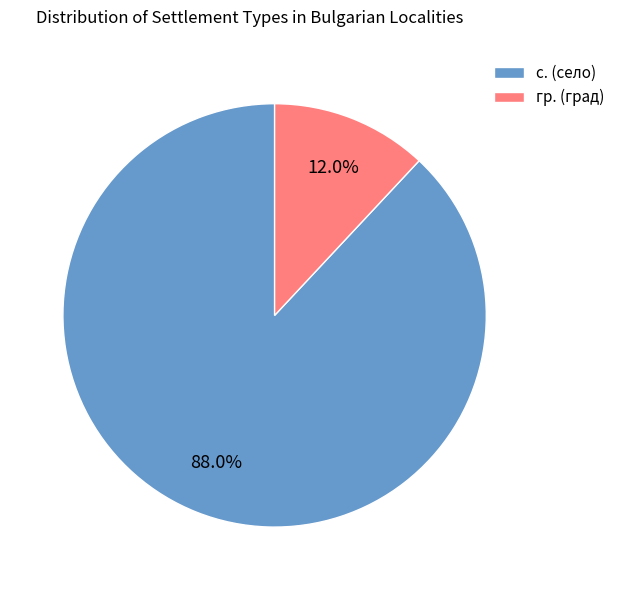

Which has a higher value, с. (село) or гр. (град)?

с. (село)